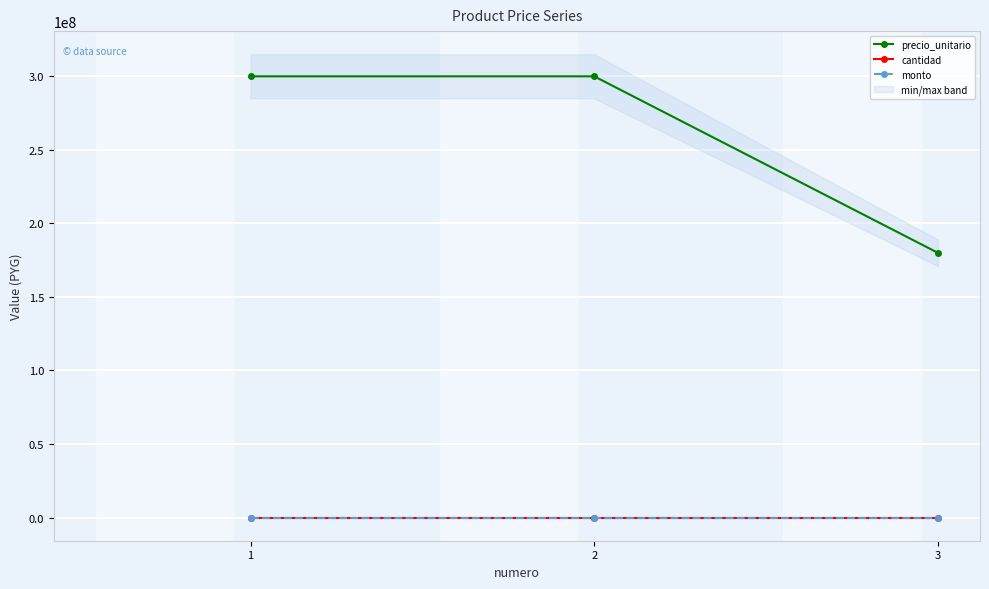

The cantidad series shows 0 at 1. True or false?

True